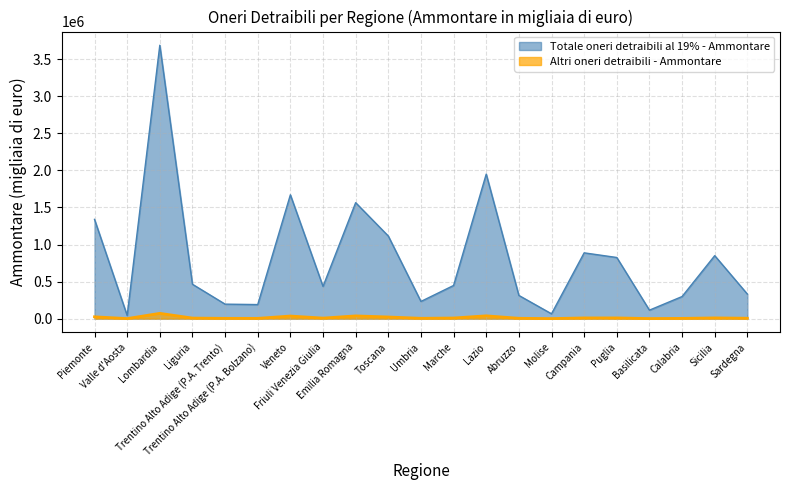

Which series has the widest spread of values?

Totale oneri detraibili al 19% - Ammontare